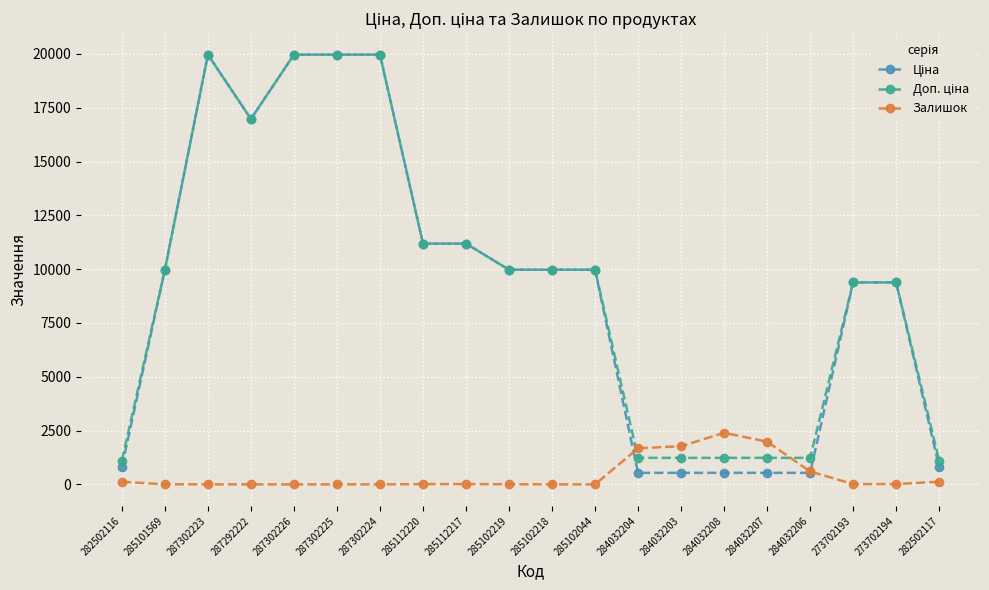

True or false: Залишок has more than 1 interior local peaks.

True